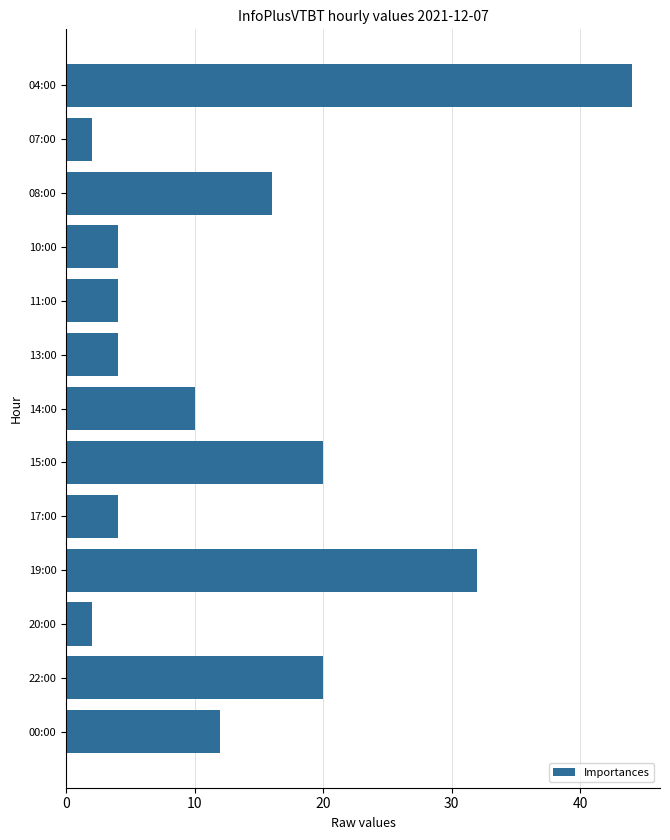

How many distinct data groups are displayed?

1